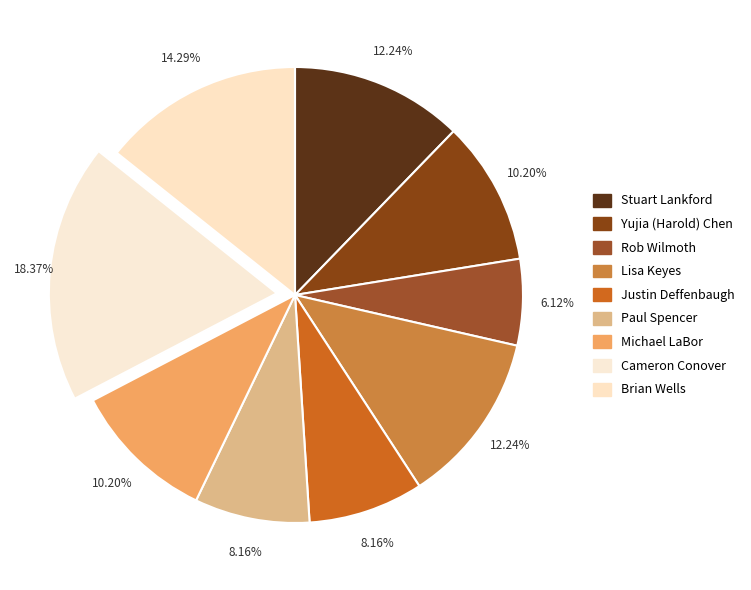

What percentage do Michael LaBor and Cameron Conover together represent?

28.6%